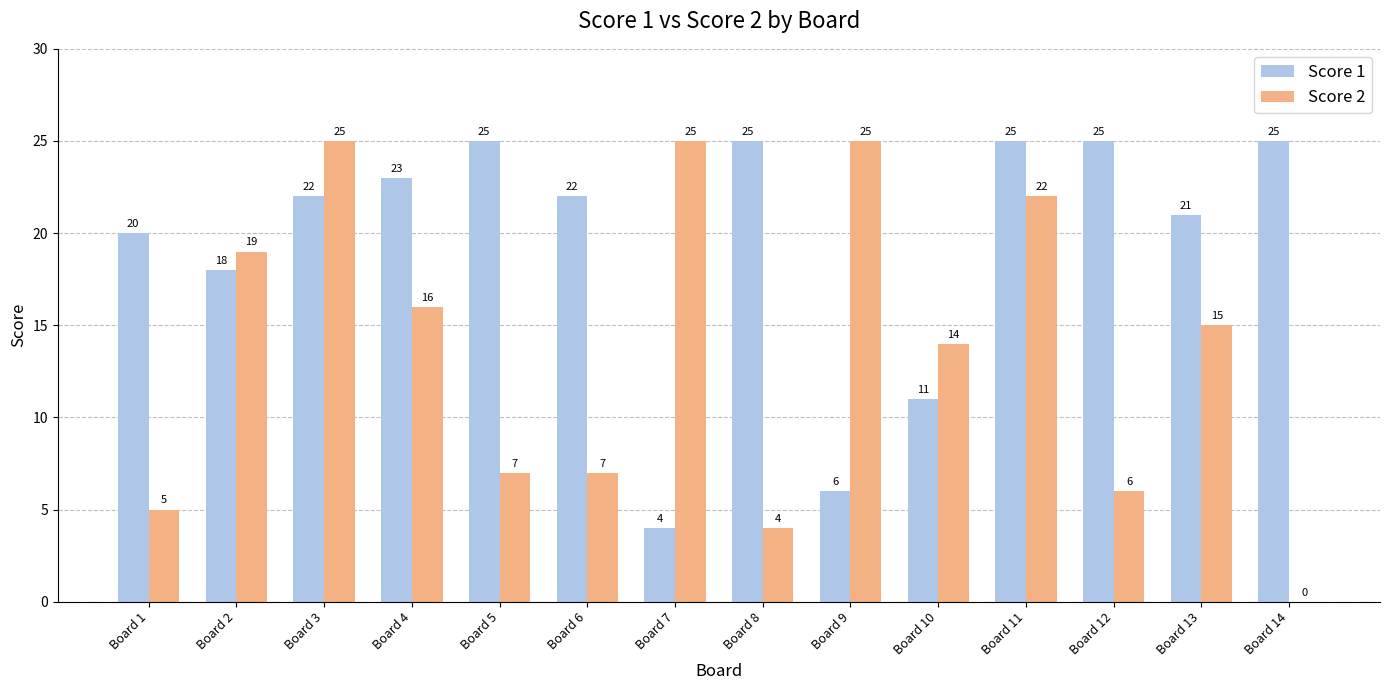

What is the greatest value displayed?

25